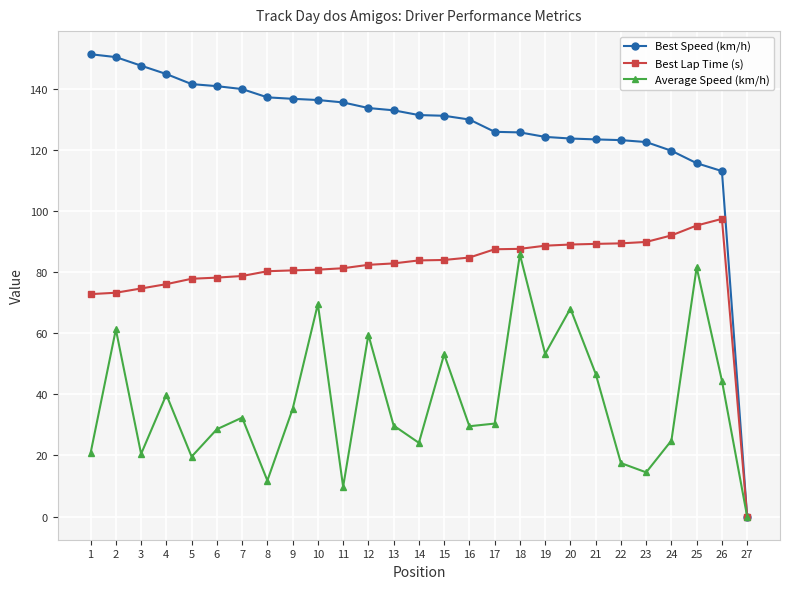

List the series in order of their peak value, lowest first.

Average Speed (km/h), Best Lap Time (s), Best Speed (km/h)